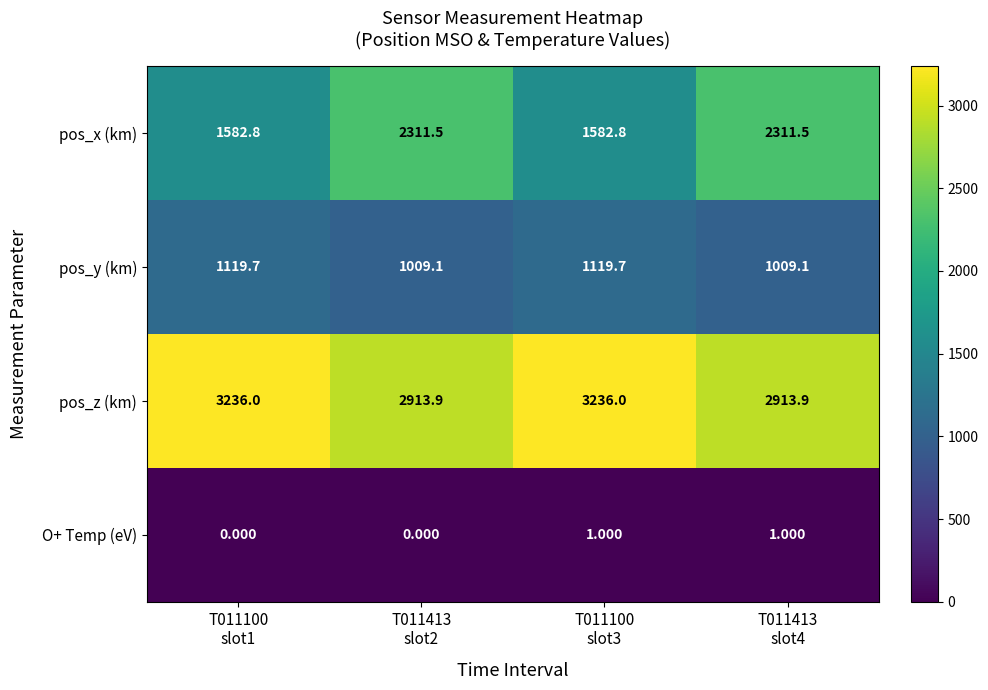

Rank the series by their average value, from lowest to highest.

O+ Temp (eV), pos_y (km), pos_x (km), pos_z (km)